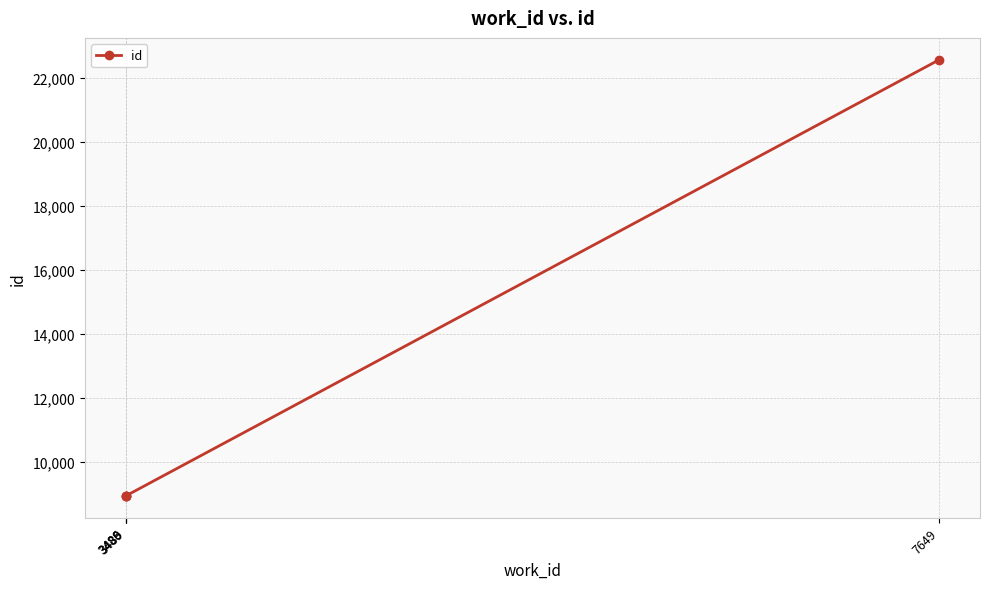

What is the value of the 1st point from the left?

8942